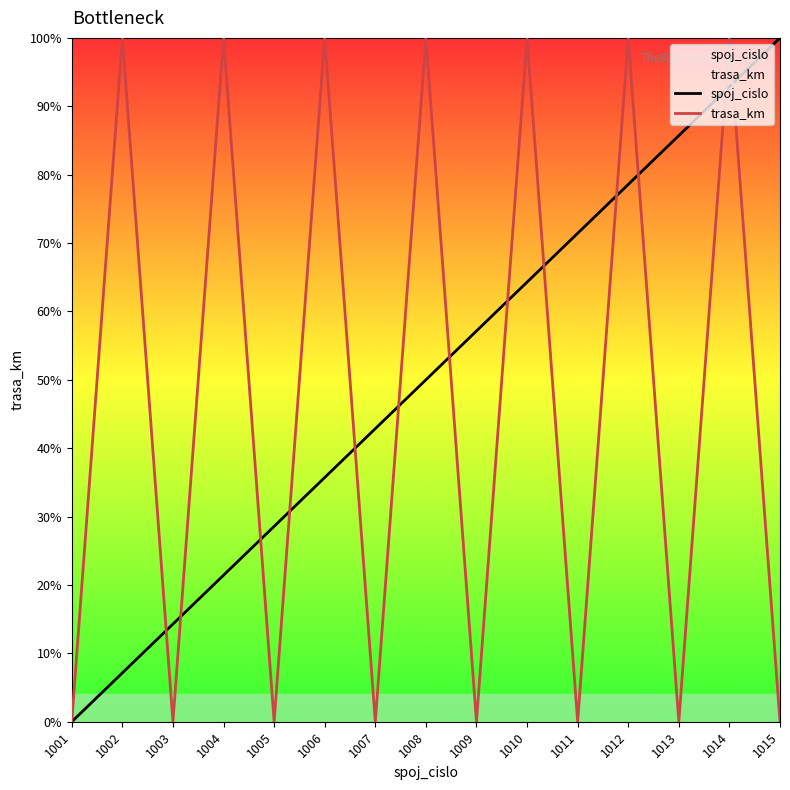

At which category is the sum across all series the highest?

1014